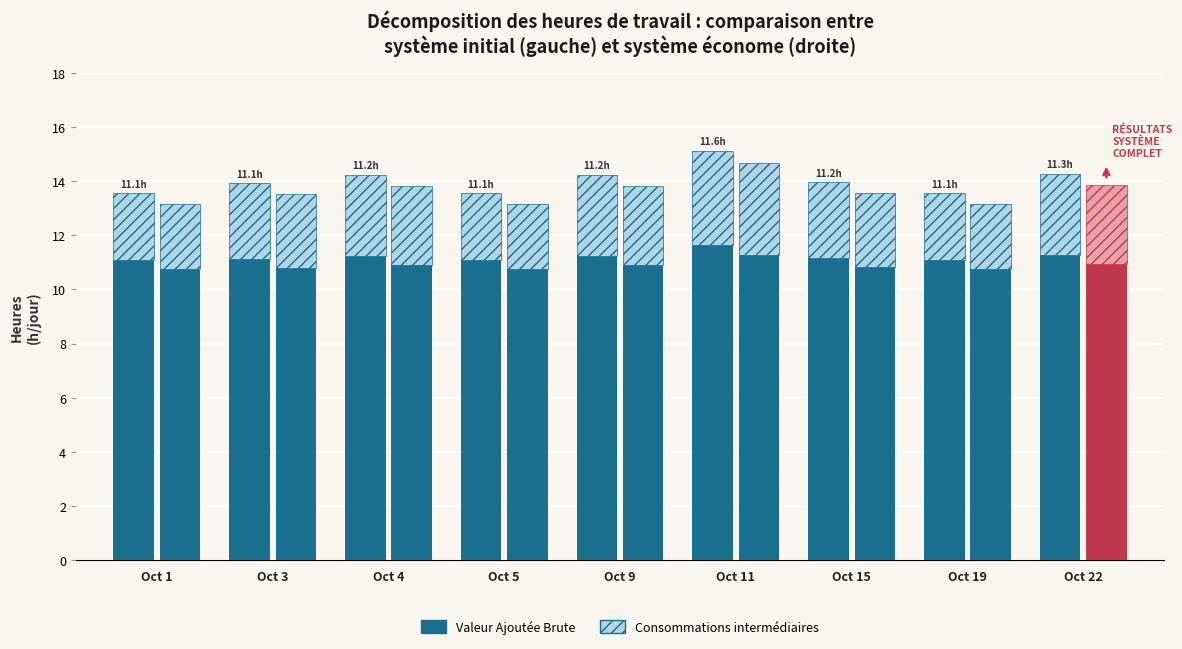

Is the value of Consommations intermédiaires at Oct 5 greater than the value of Valeur Ajoutée Brute at Oct 4?

No